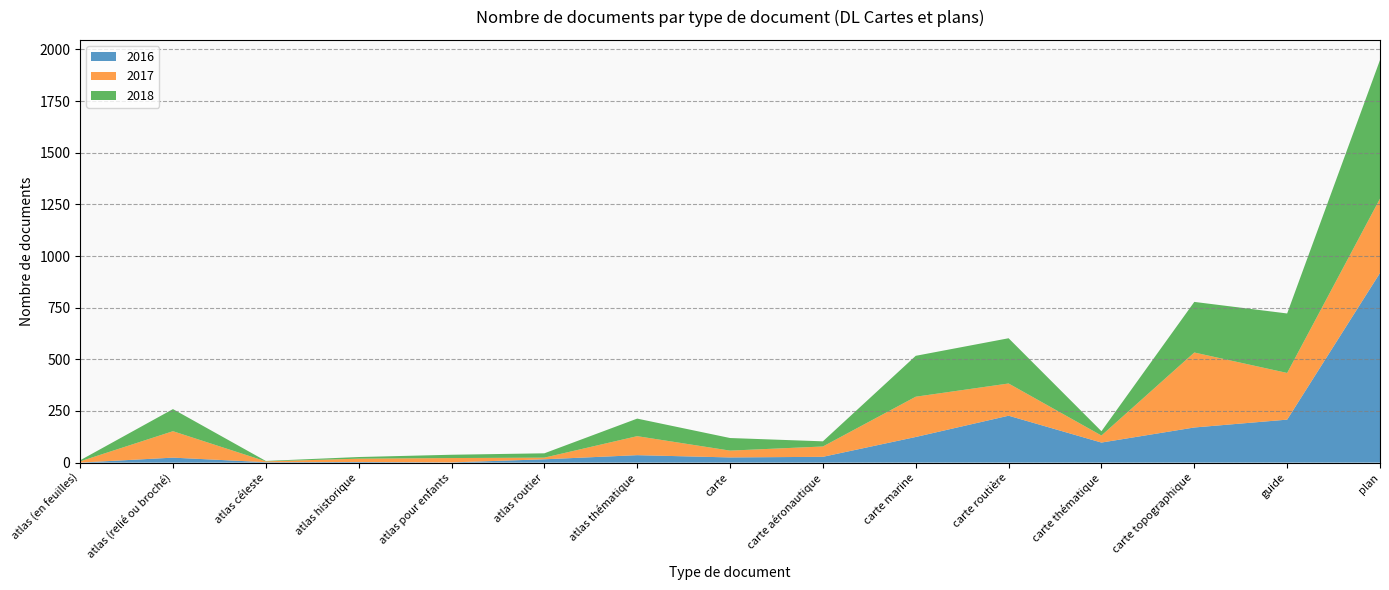

Reading right to left, transcribe all the data shown in this chart.

2016: 918	208	170	97	227	124	28	25	36	16	1	3	2	24	0
2017: 360	226	363	34	156	195	50	33	92	8	21	16	4	128	6
2018: 671	288	245	21	219	198	25	61	85	21	16	8	2	107	5